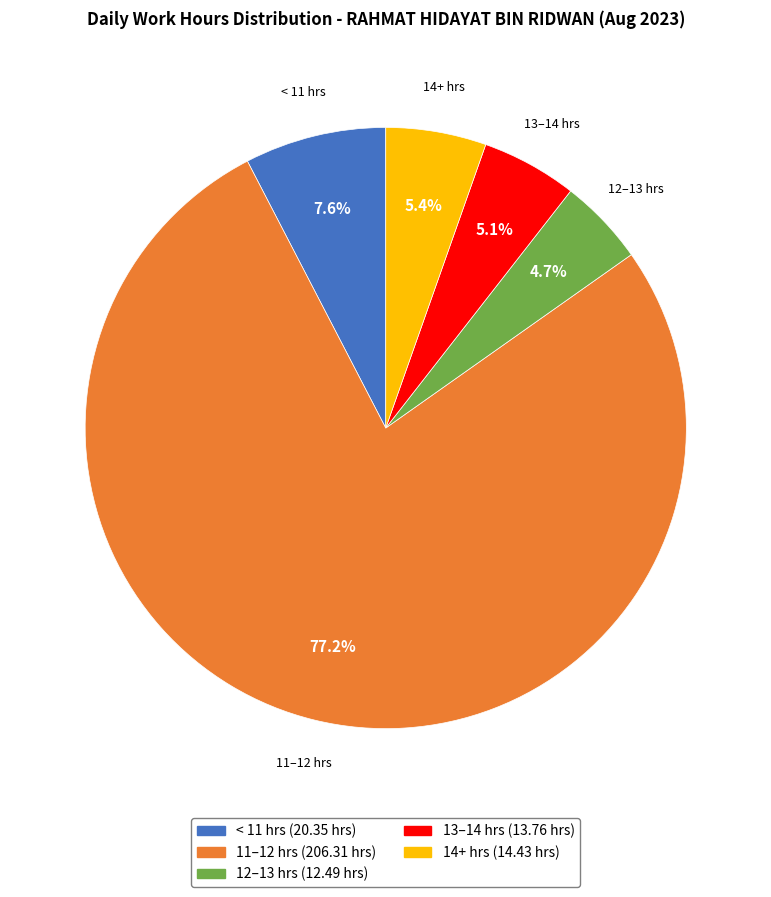

Does any single category account for the majority?

Yes